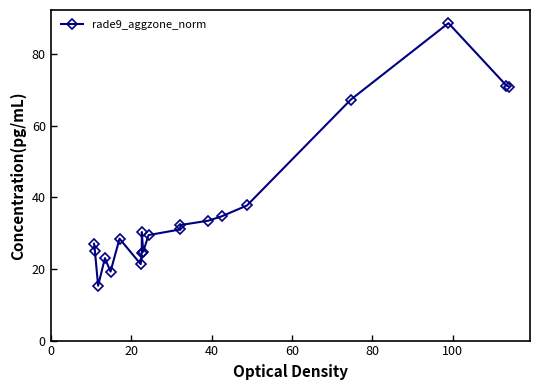

What is the greatest value displayed?

88.7